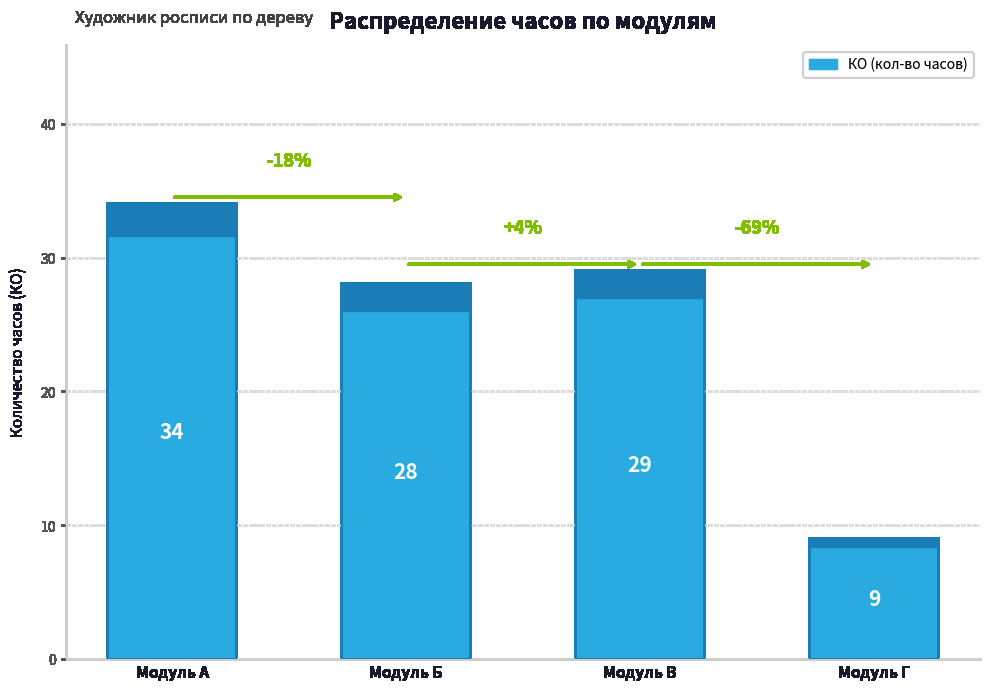

Read the value at Модуль В.

29